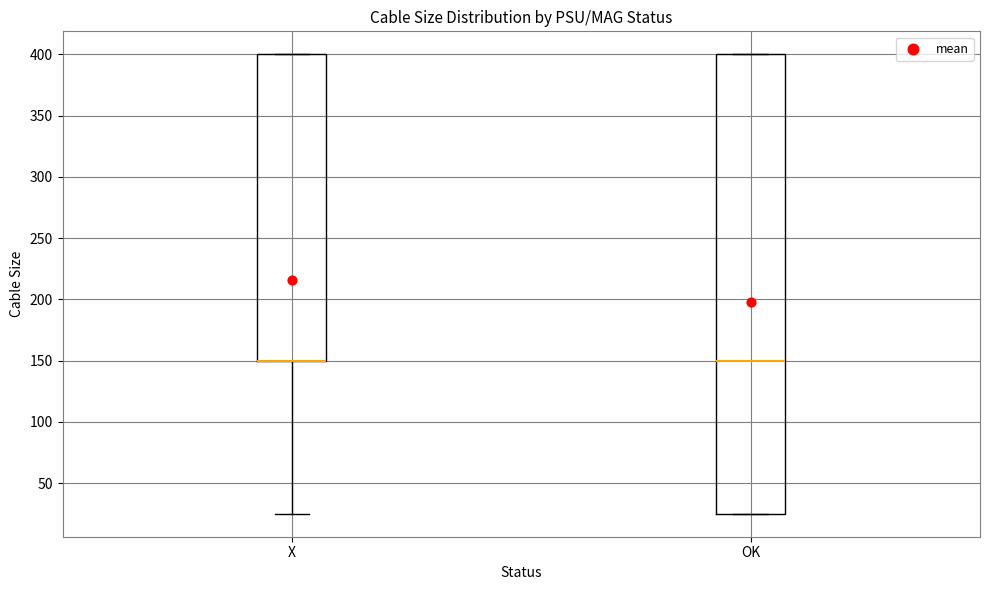

Comparing the boxes themselves (not the whiskers), which one is the tallest?

OK